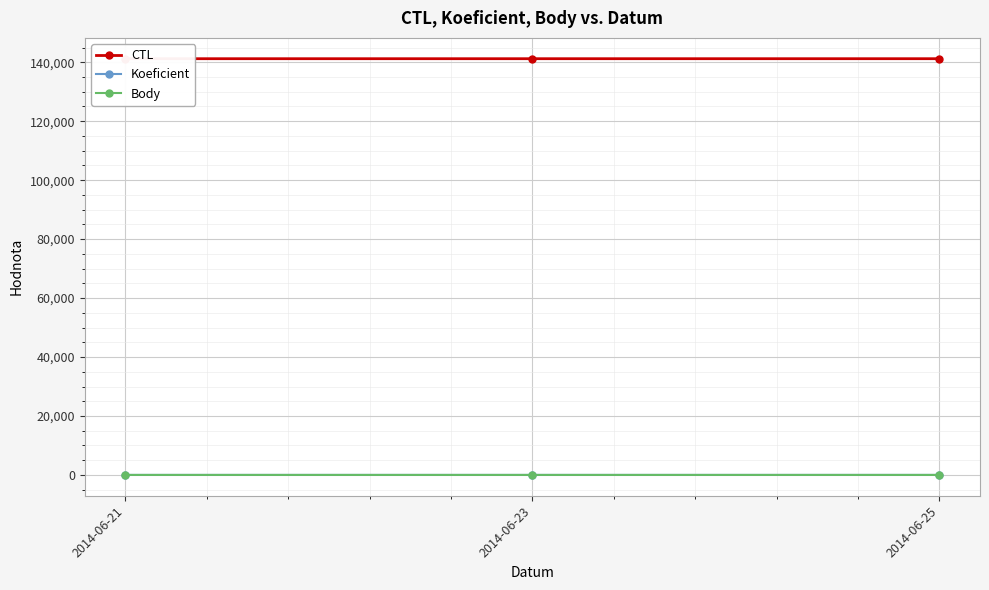

How many lines are shown in the chart?

3